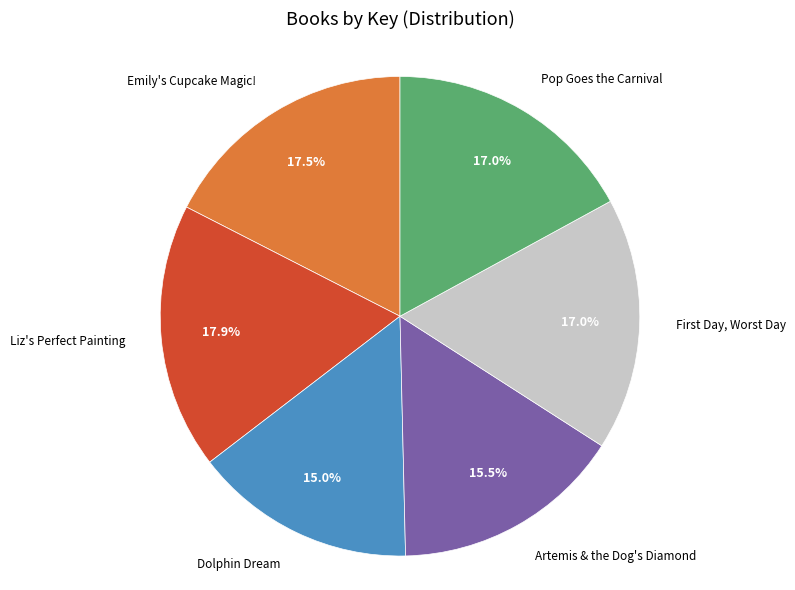

Is there a majority slice in this chart?

No